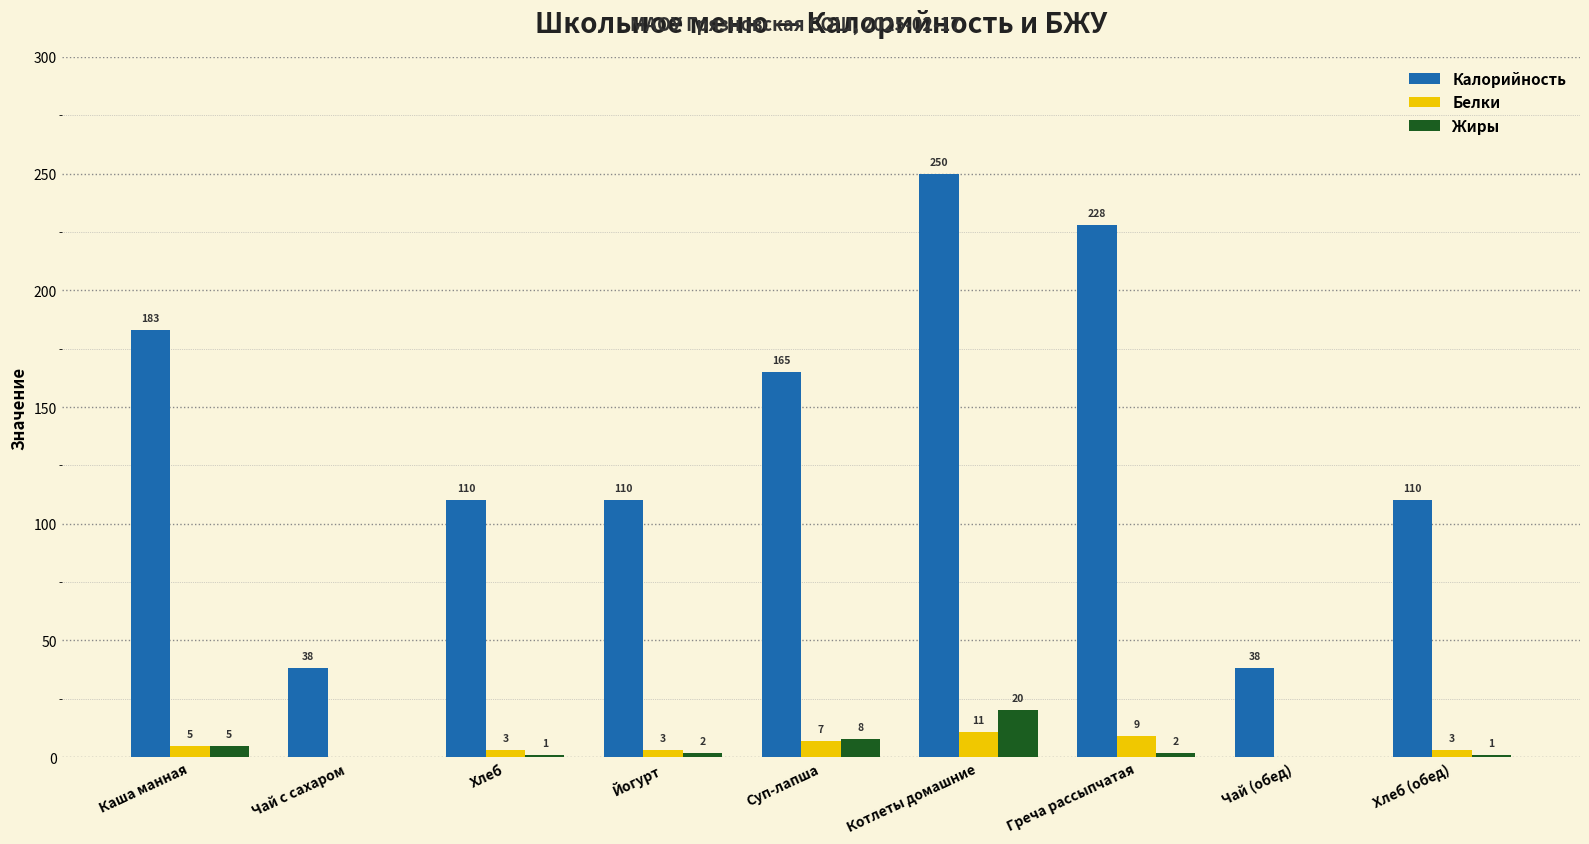

How many groups of bars are there?

9